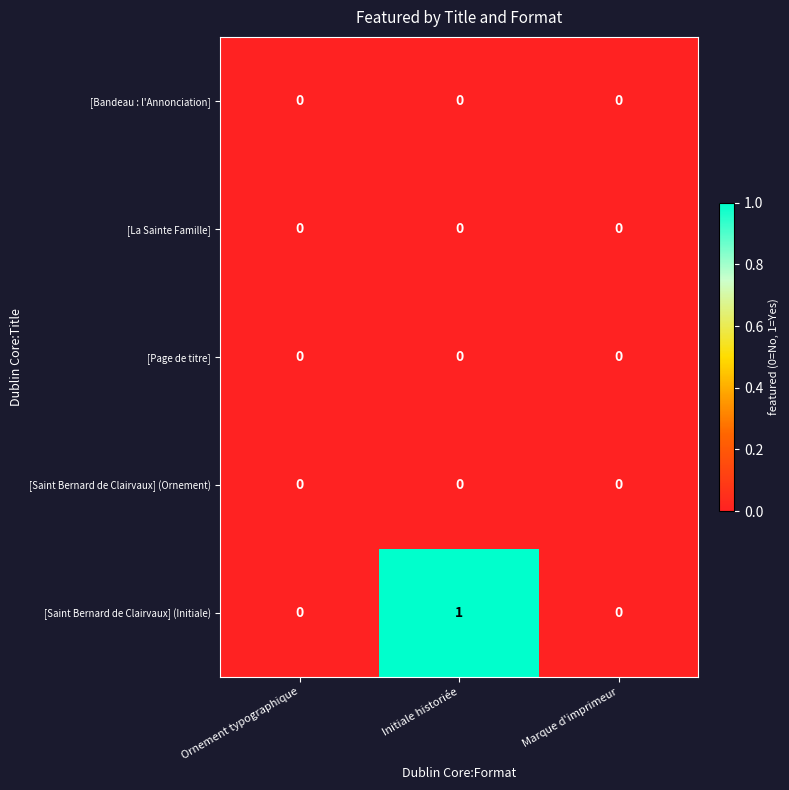

Which category has the highest value across all series?

Initiale historiée